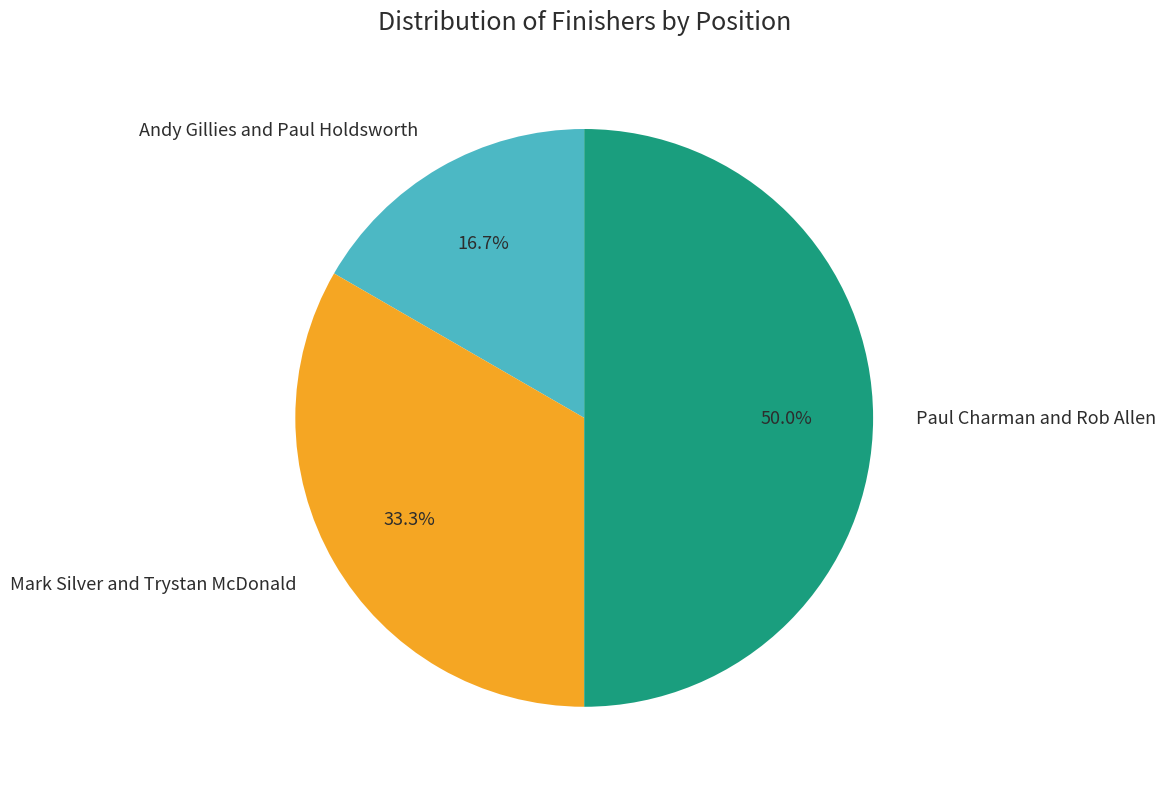

To the nearest percent, what is the difference between the Mark Silver and Trystan McDonald and Paul Charman and Rob Allen slice percentages?

17%